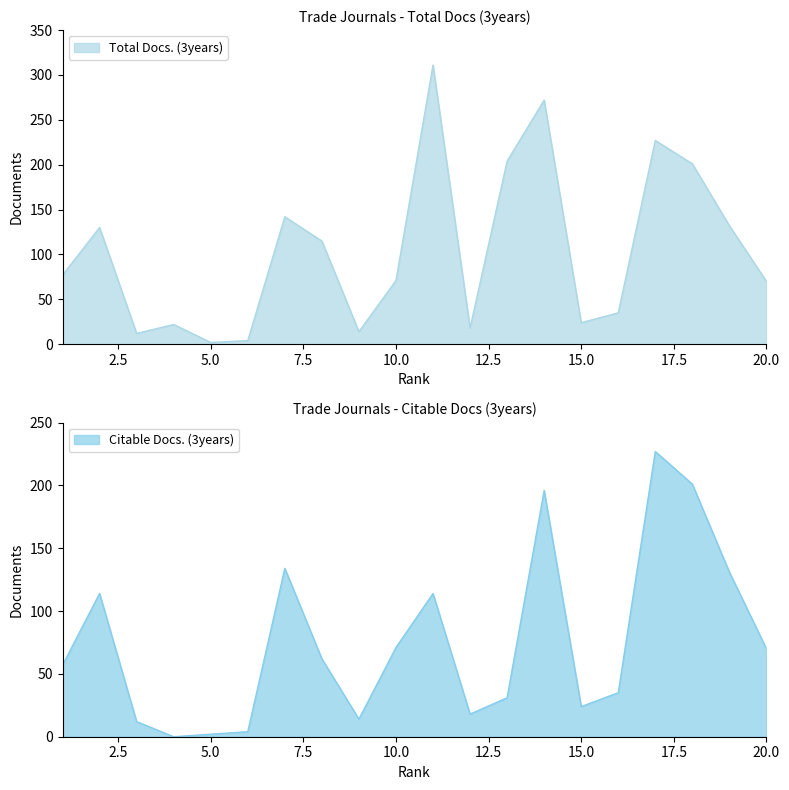

True or false: Total Docs. (3years) and Citable Docs. (3years) intersect in this chart.

False